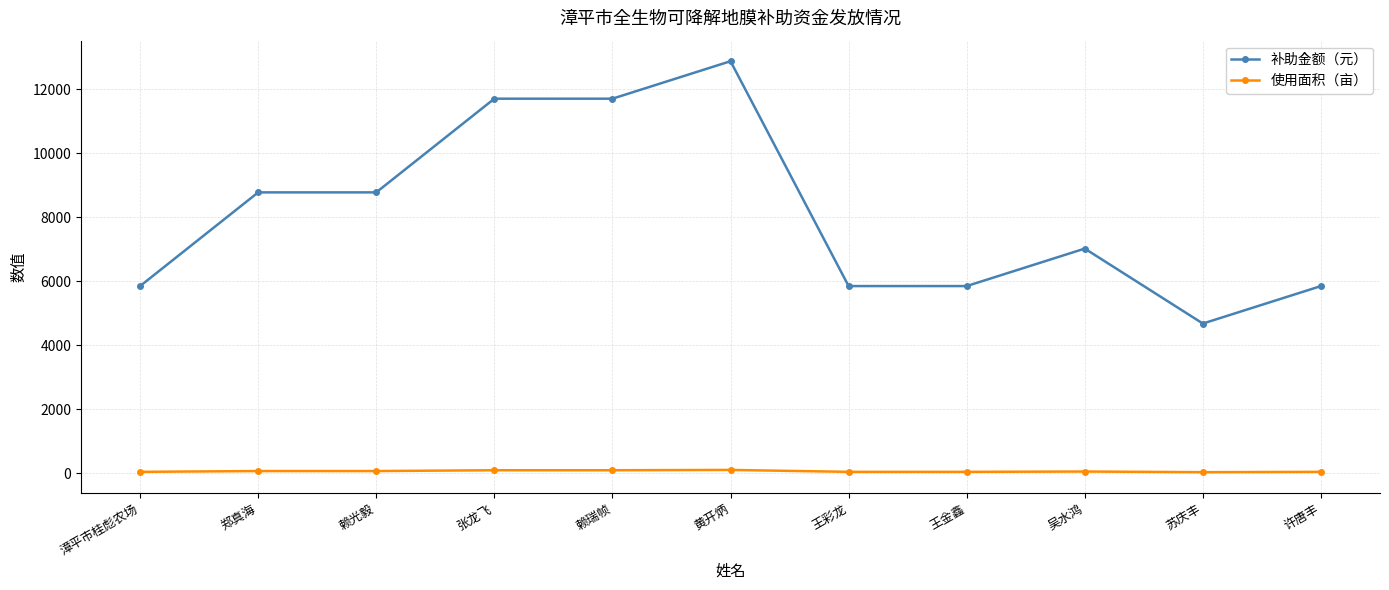

Rank the series at 许唐丰 from lowest to highest value.

使用面积（亩）, 补助金额（元）